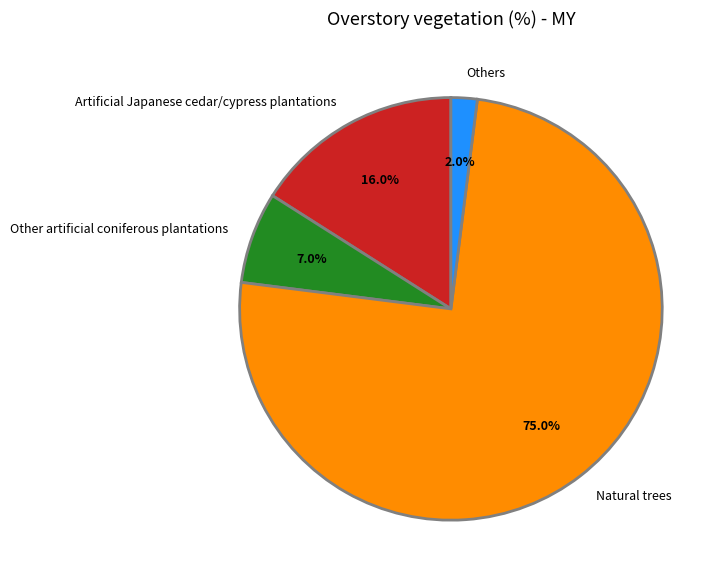

Count the number of slices in the pie.

4